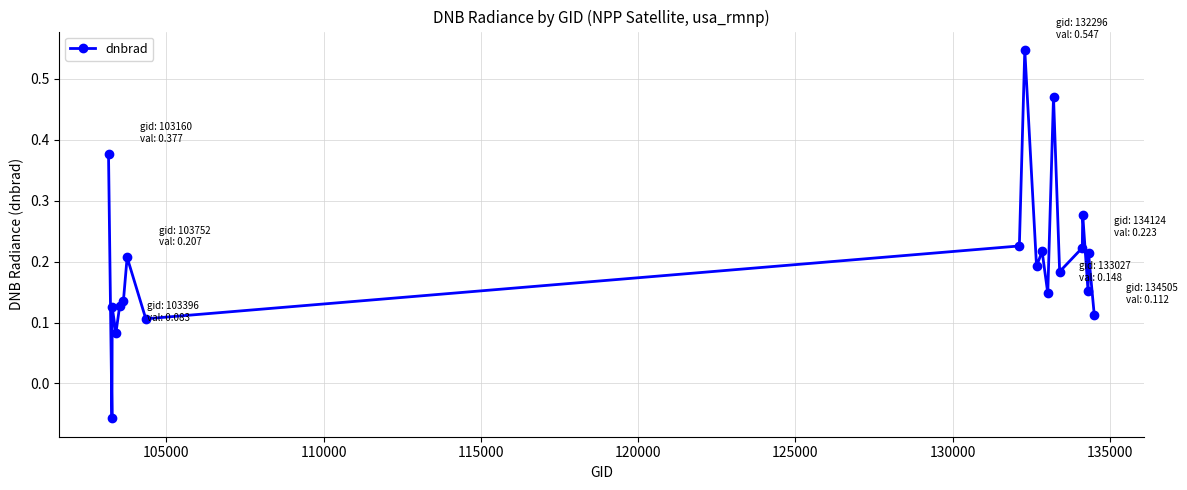

True or false: the data has more than 0 interior local peaks.

True